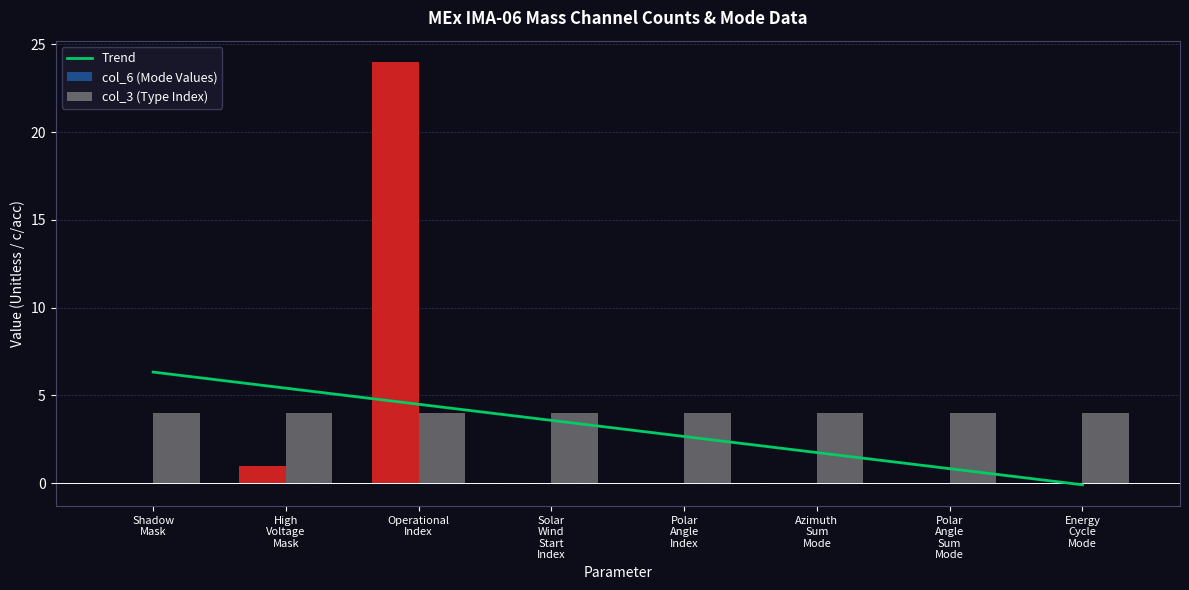

Reading left to right, extract all data points from this chart.

Trend: 6.3	5.4	4.5	3.6	2.7	1.8	0.8	-0.1
col_6 (Mode Values): 0.0	1.0	24.0	0.0	0.0	0.0	0.0	0.0
col_3 (Type Index): 4.0	4.0	4.0	4.0	4.0	4.0	4.0	4.0